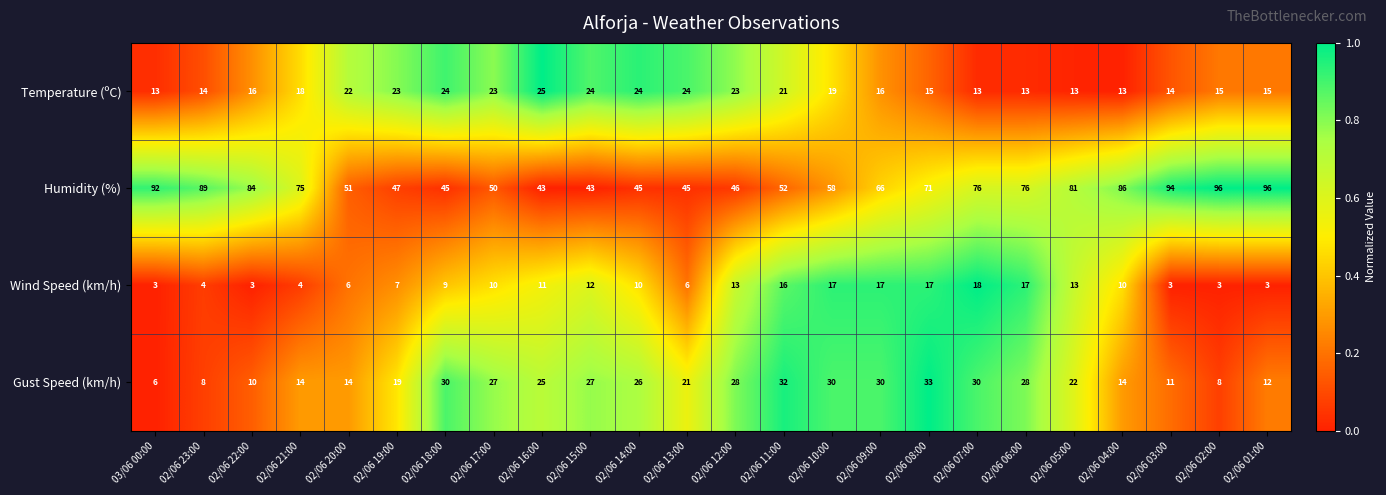

The Wind Speed (km/h) series shows 7 at 02/06 19:00. True or false?

True